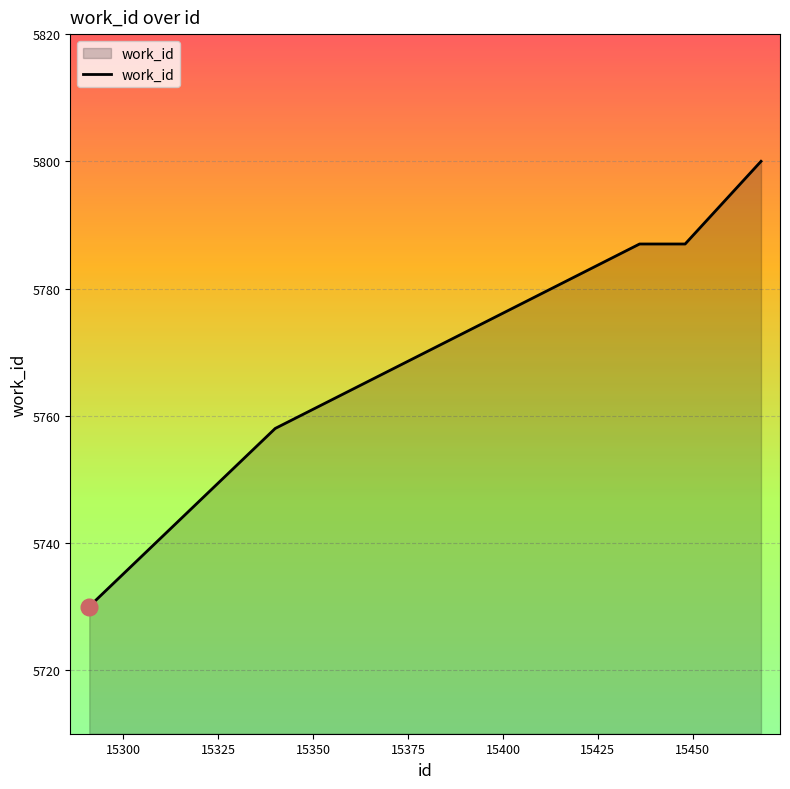

What is the greatest value displayed?

5800